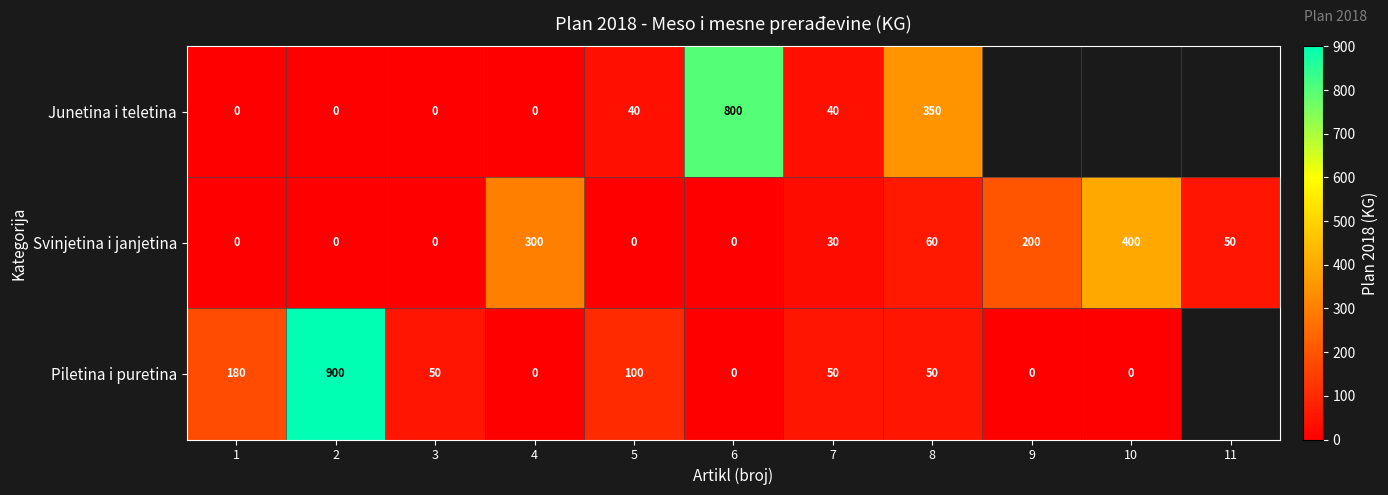

The value of Junetina i teletina at 5 is 40. True or false?

True